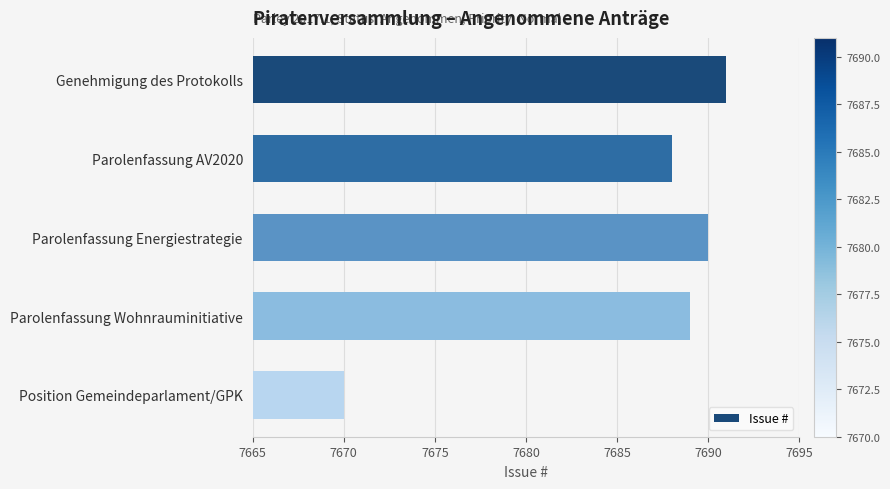

Reading top to bottom, extract all data points from this chart.

7691	7688	7690	7689	7670